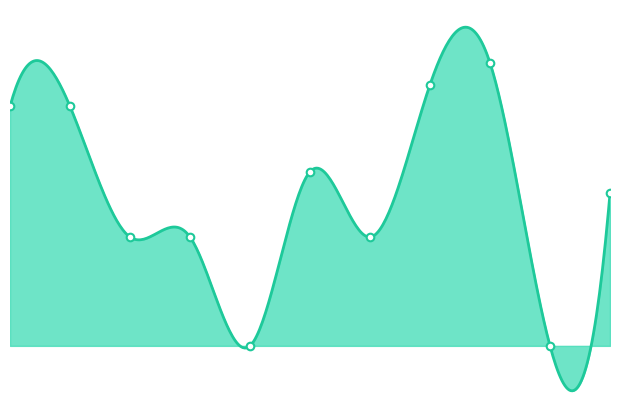

Between Rajiv Sharma and Nilesh Lal, which is larger?

Rajiv Sharma